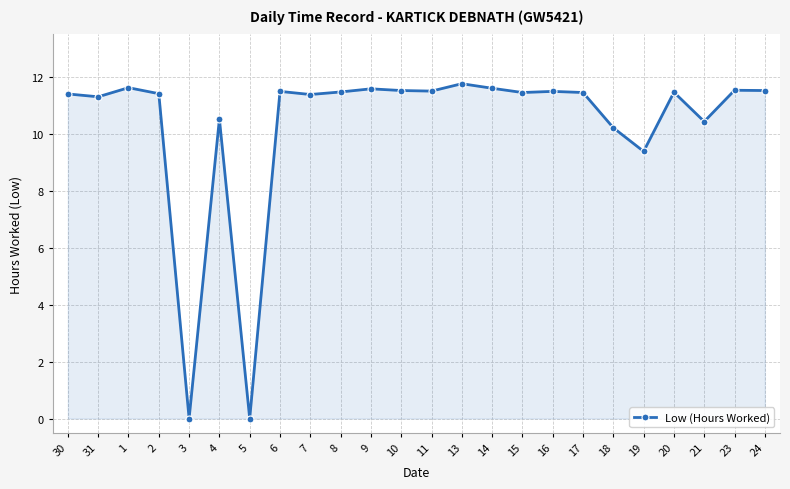

What is the ratio of the value at 1 to the value at 31?

1.0